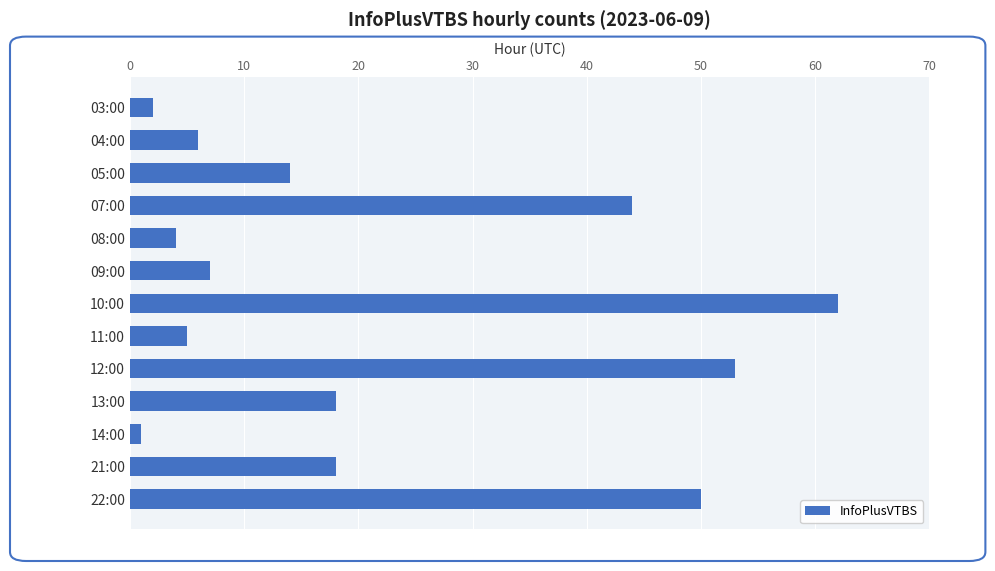

How many data points are less than 14?

6